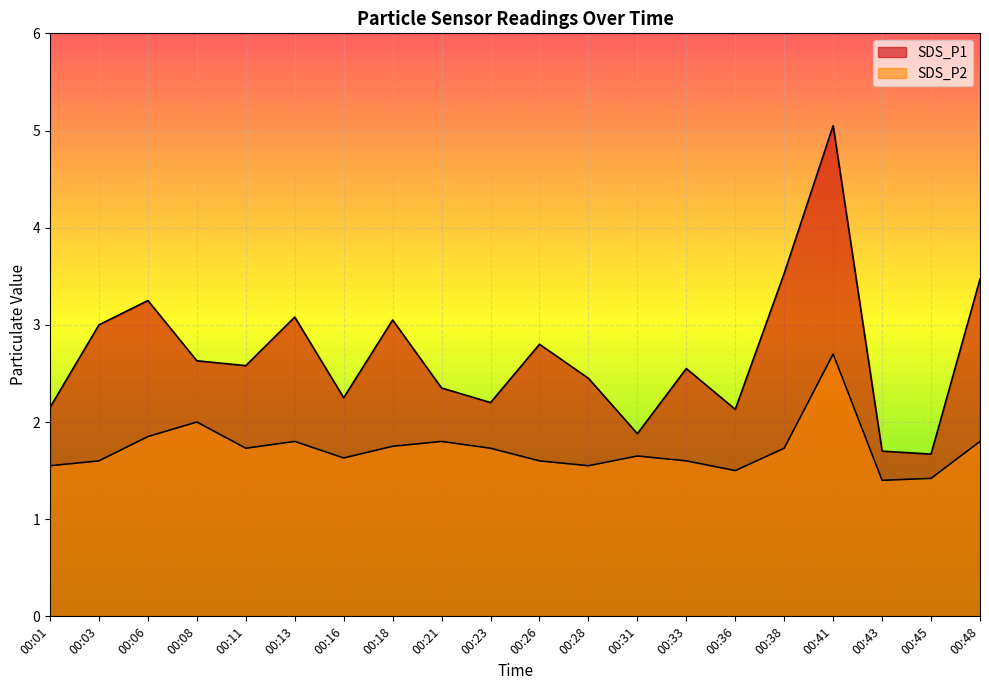

Rank the series by their average value, from highest to lowest.

SDS_P1, SDS_P2